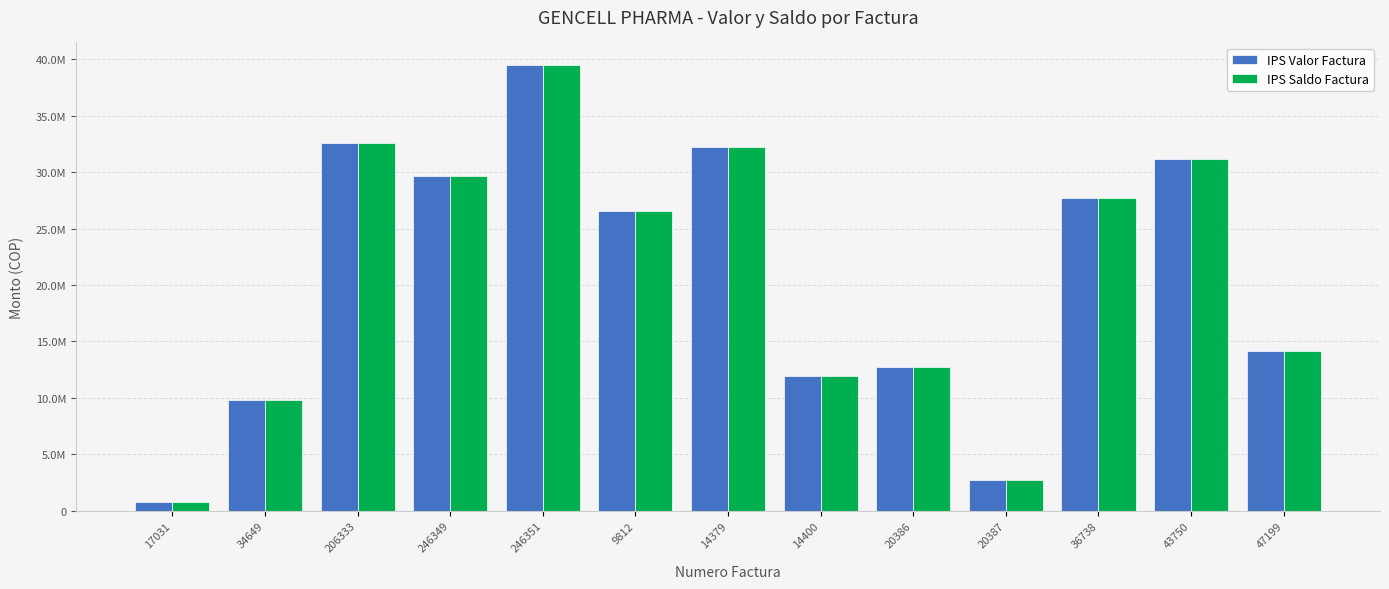

At which category does the chart reach its minimum across all series?

17031